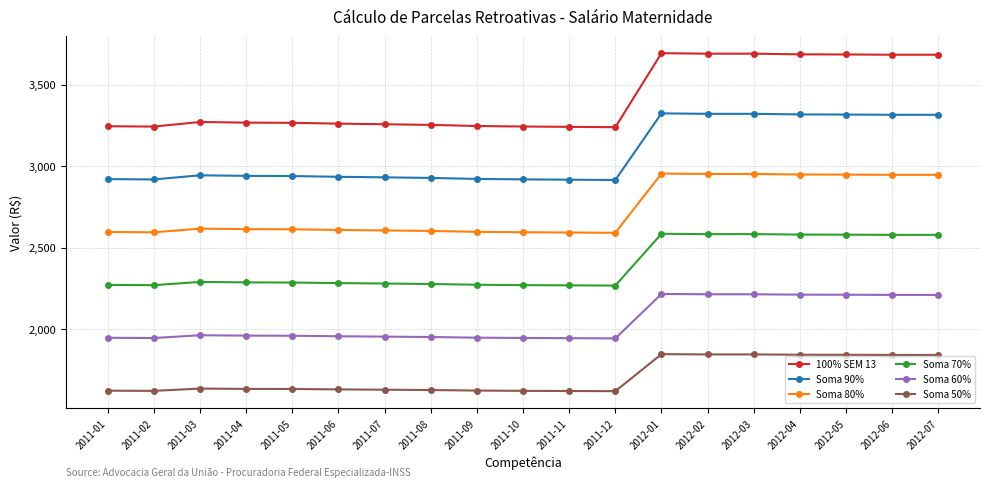

The Soma 80% series shows 1786.6 at 2011-10. True or false?

False